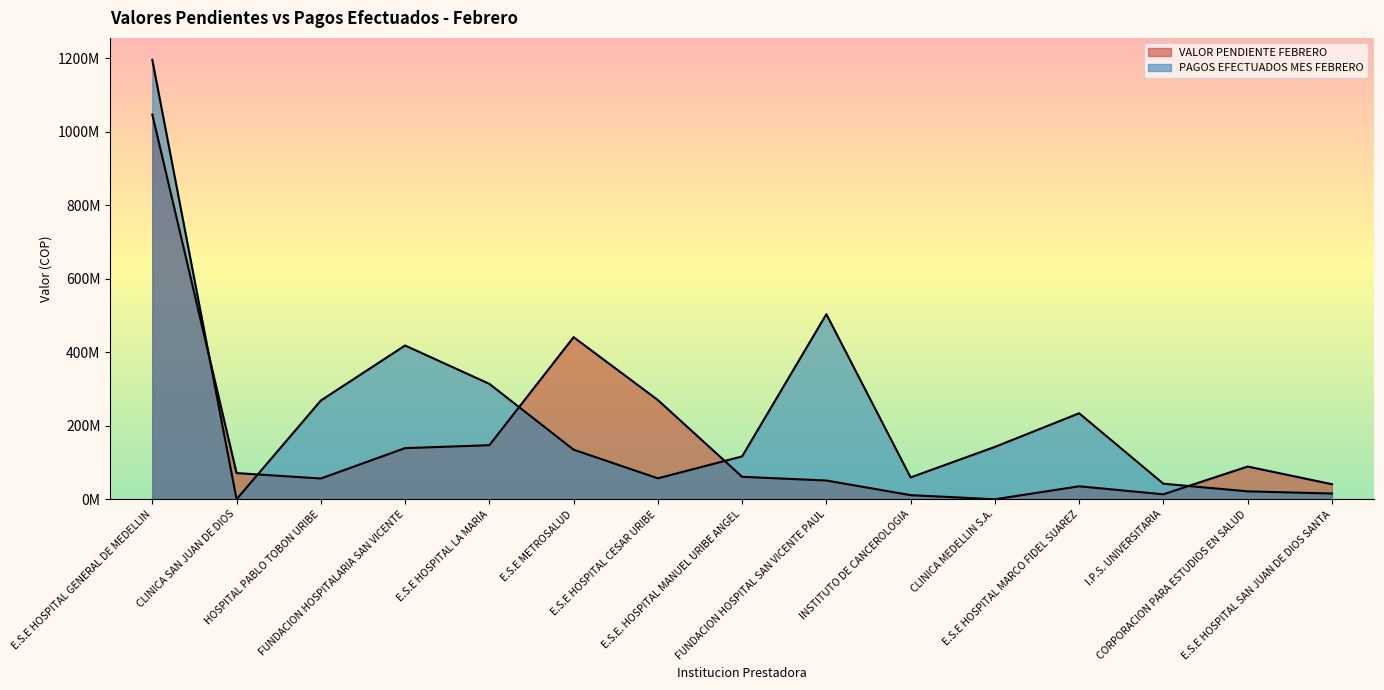

What is the difference between the highest and lowest values at E.S.E HOSPITAL MARCO FIDEL SUAREZ?

198740301